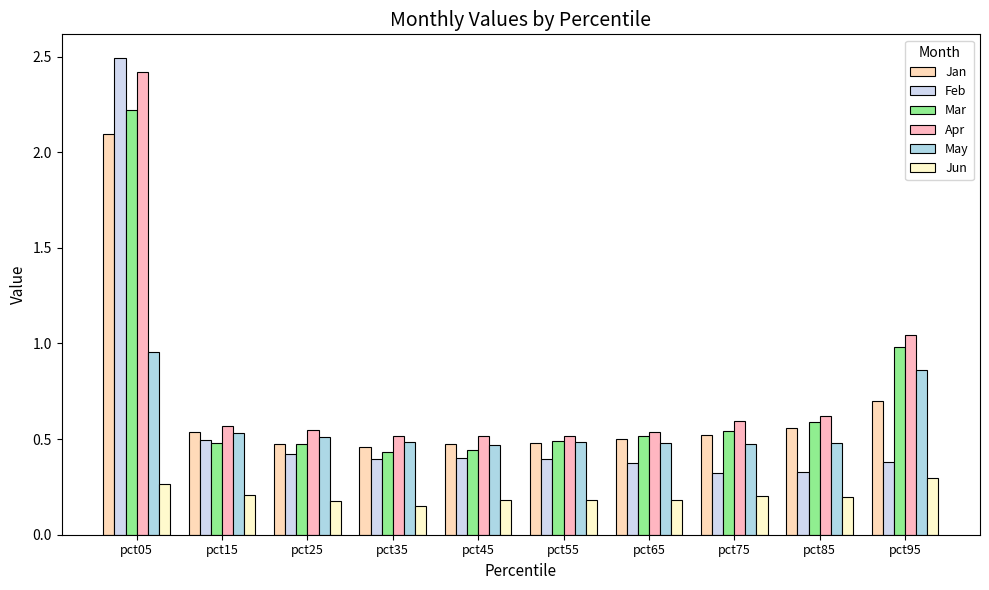

Between pct05 and pct55, which series saw the biggest shift?

Feb